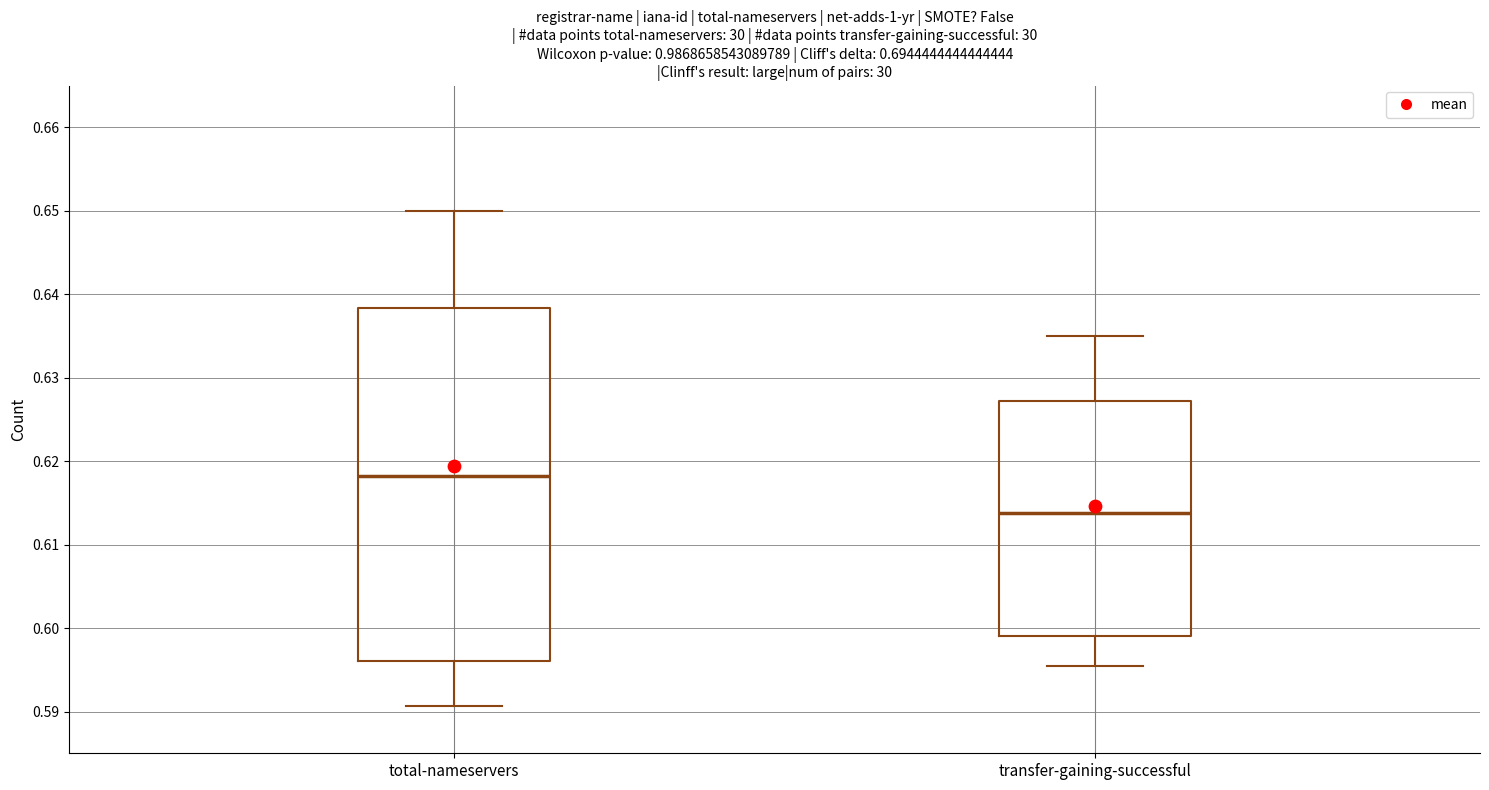

Reading left to right, read every box against the y-axis: the position of its median line, the range the box covers, and the ends of its whiskers. The values are not printed on the chart, so give them approximately, as read against the axis.

total-nameservers: median 0.618, box 0.596 to 0.638, whiskers 0.591 to 0.650
transfer-gaining-successful: median 0.614, box 0.599 to 0.627, whiskers 0.595 to 0.635